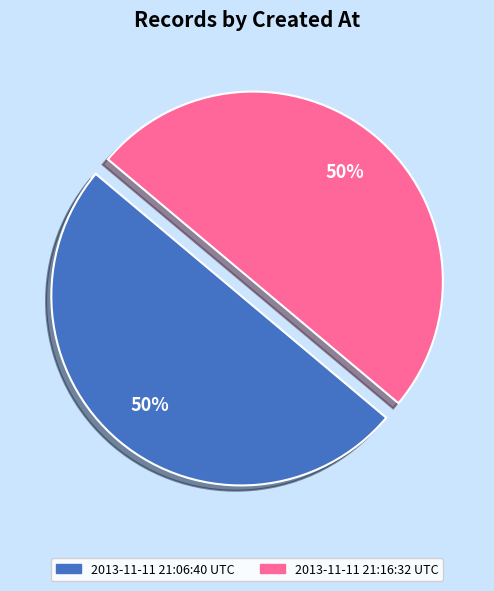

To the nearest percent, what percentage of the pie is 2013-11-11 21:16:32 UTC?

50%